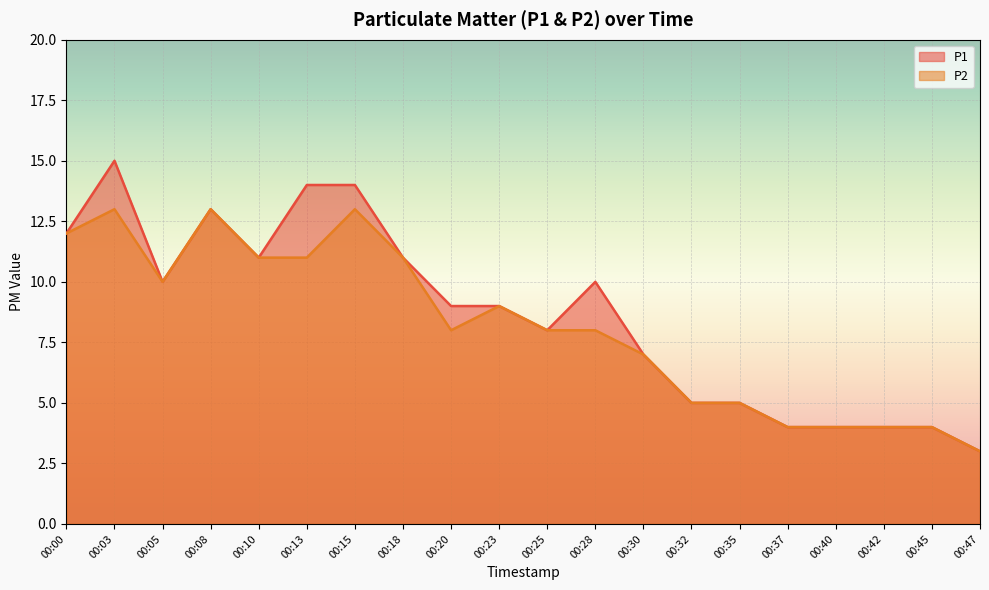

How many data points in P2 are less than 8?

8